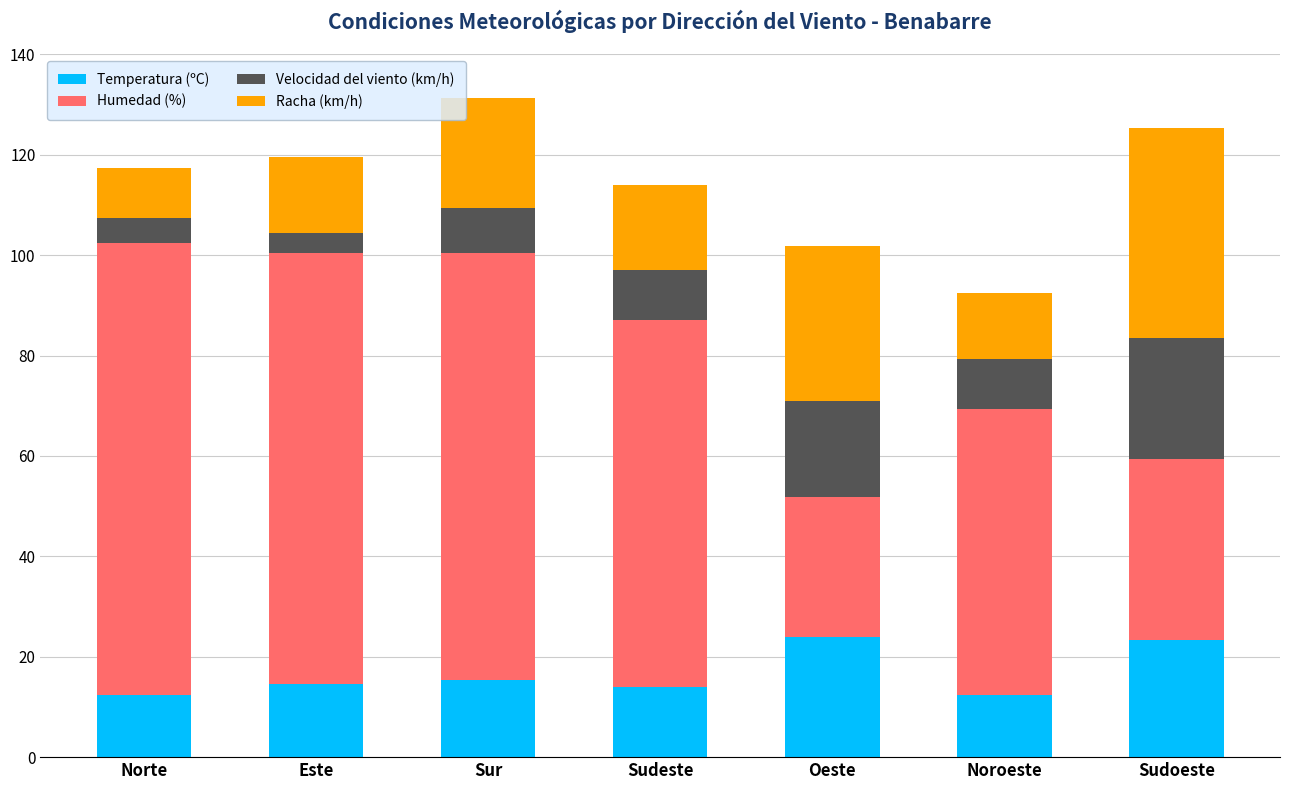

What is the total value across all series at Oeste?

101.9